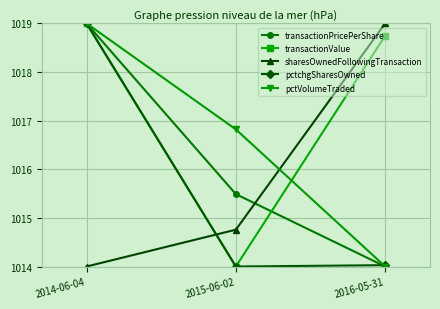

Rank the categories by transactionValue value from lowest to highest.

2015-06-02, 2016-05-31, 2014-06-04